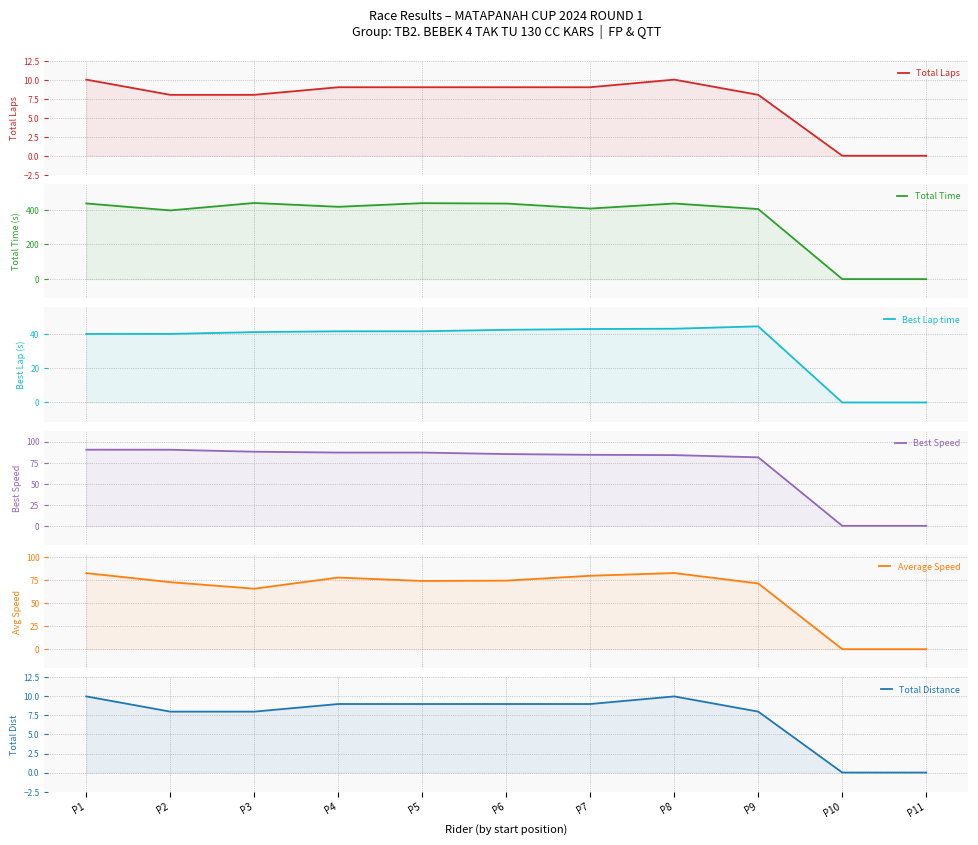

True or false: Best Lap time and Best Speed intersect in this chart.

False